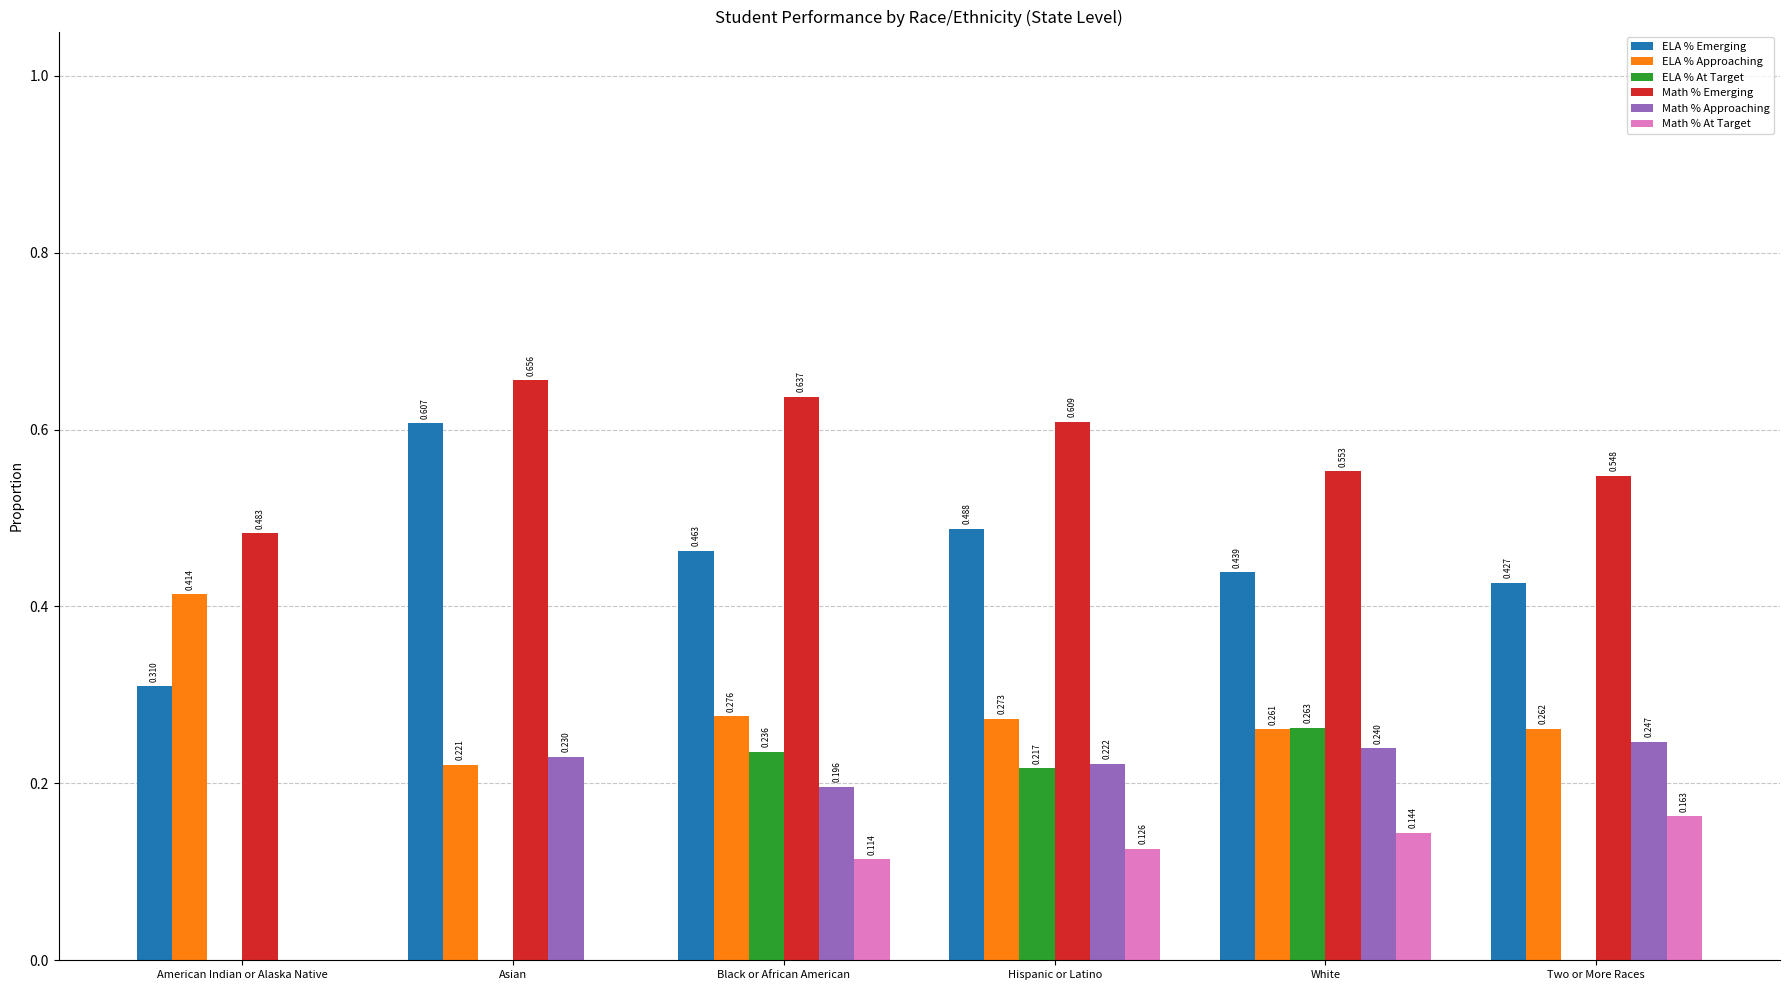

Which category has the highest value across all series?

Asian